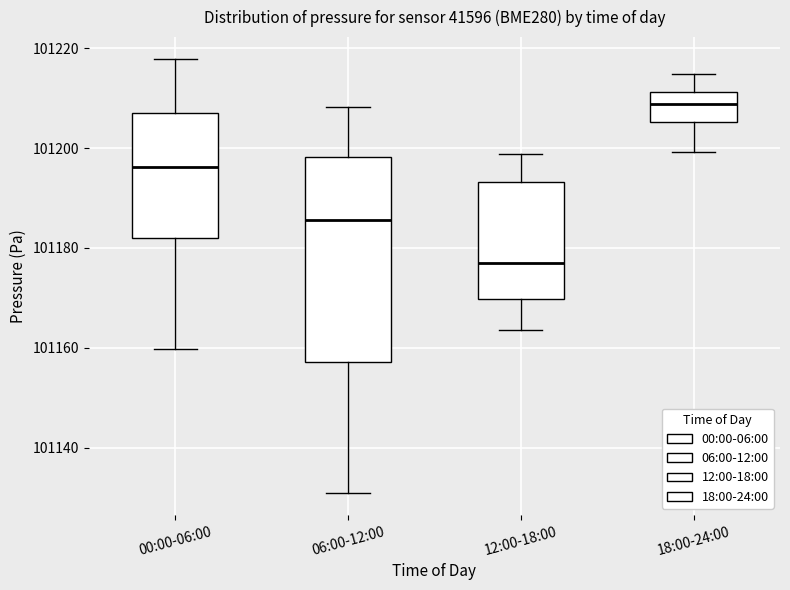

Comparing the boxes themselves (not the whiskers), which one is the tallest?

06:00-12:00